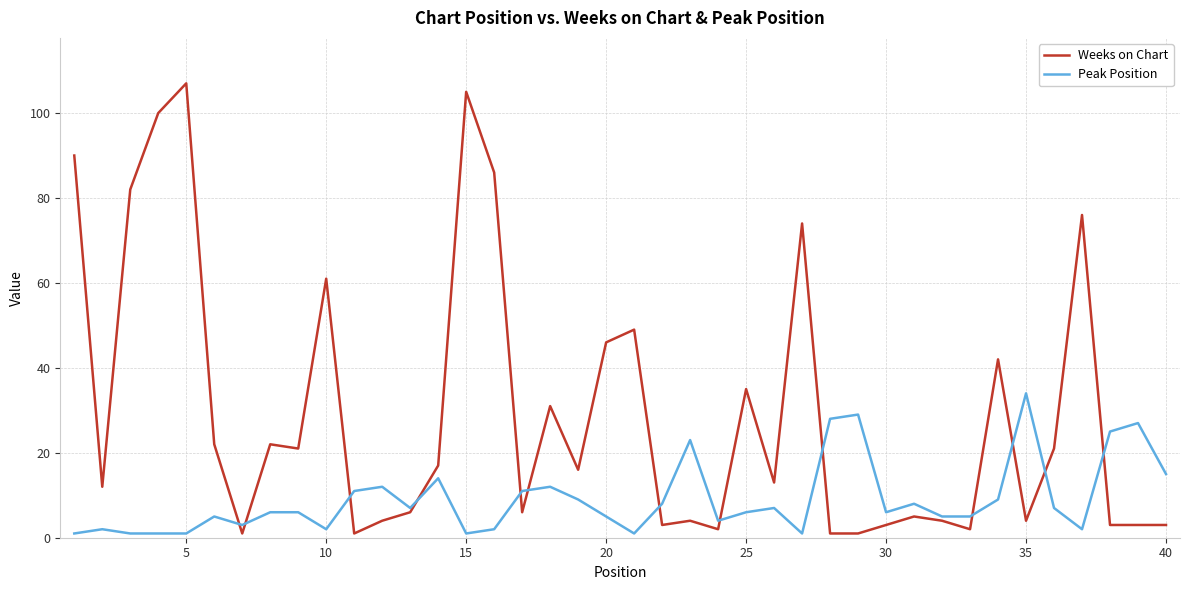

Which series has the largest total across all categories?

Weeks on Chart